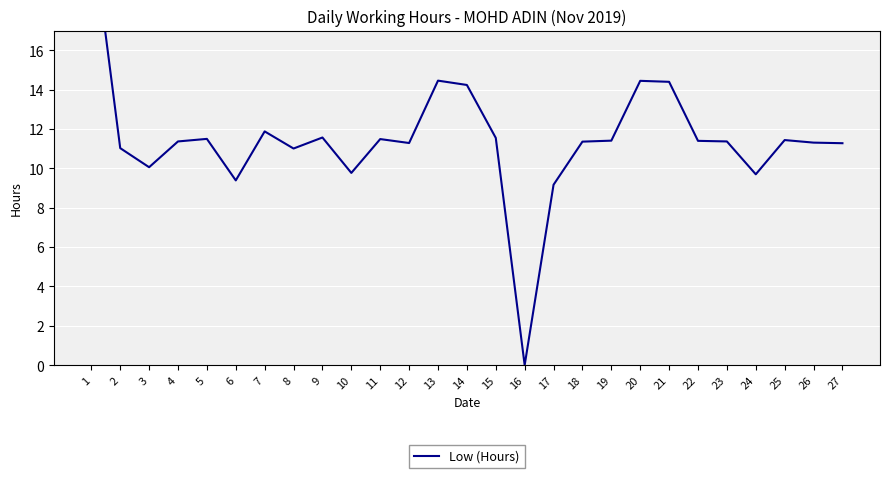

How many points are higher than both their immediate neighbors (excluding endpoints)?

7